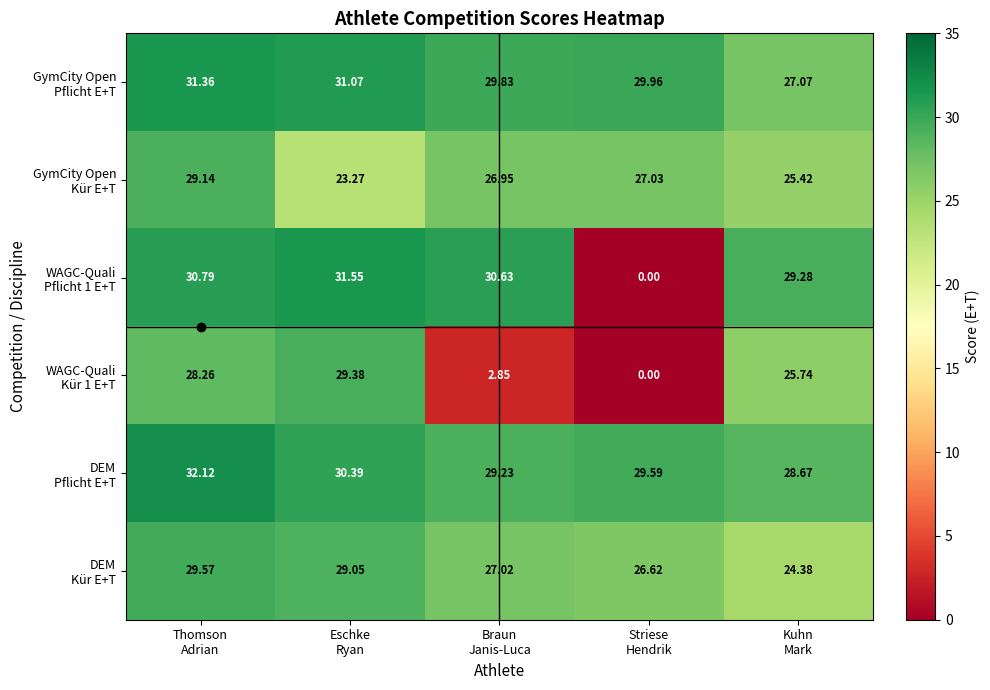

Count the number of categories in the chart.

5